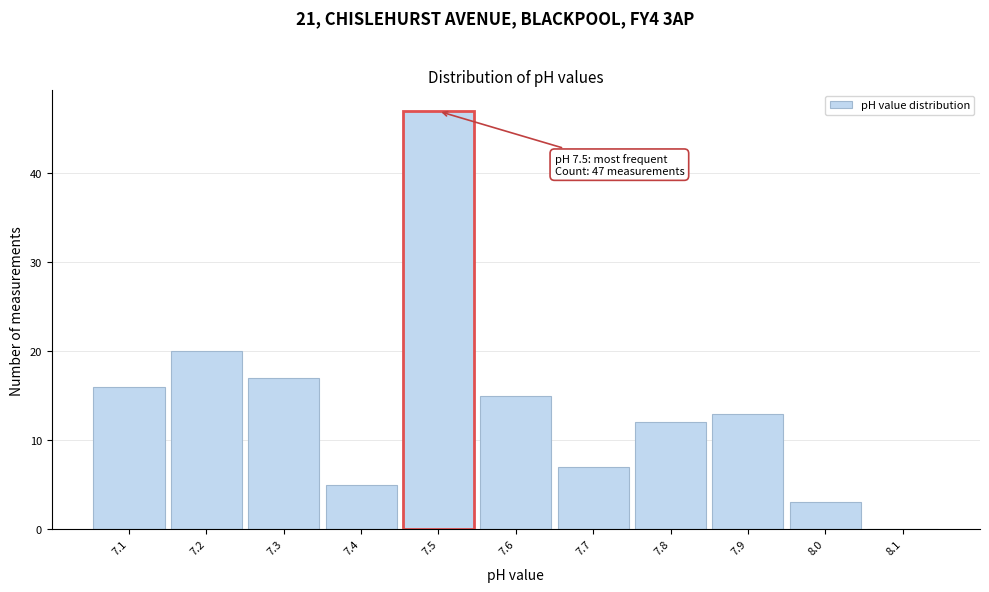

Over which range of the x-axis is the bar tallest?

7.45 to 7.55